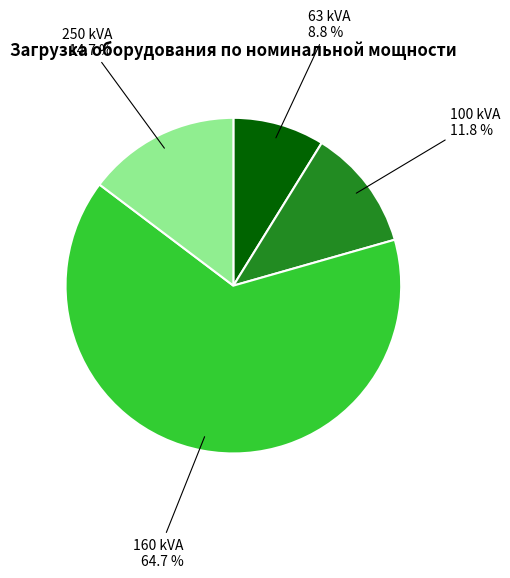

What is the majority slice?

160 kVA